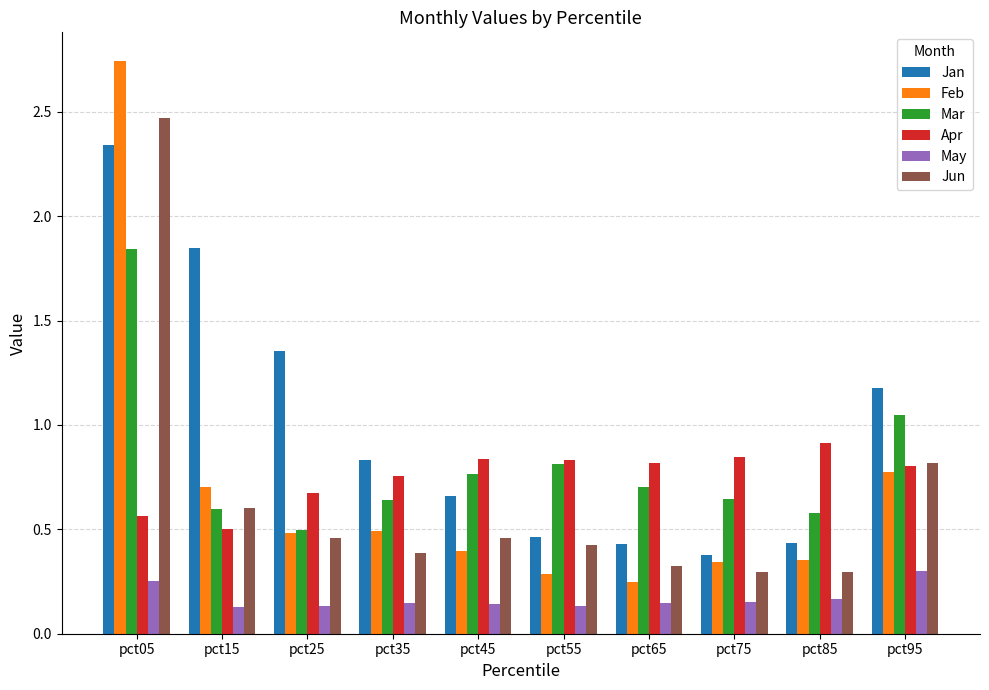

How many series are shown in this chart?

6